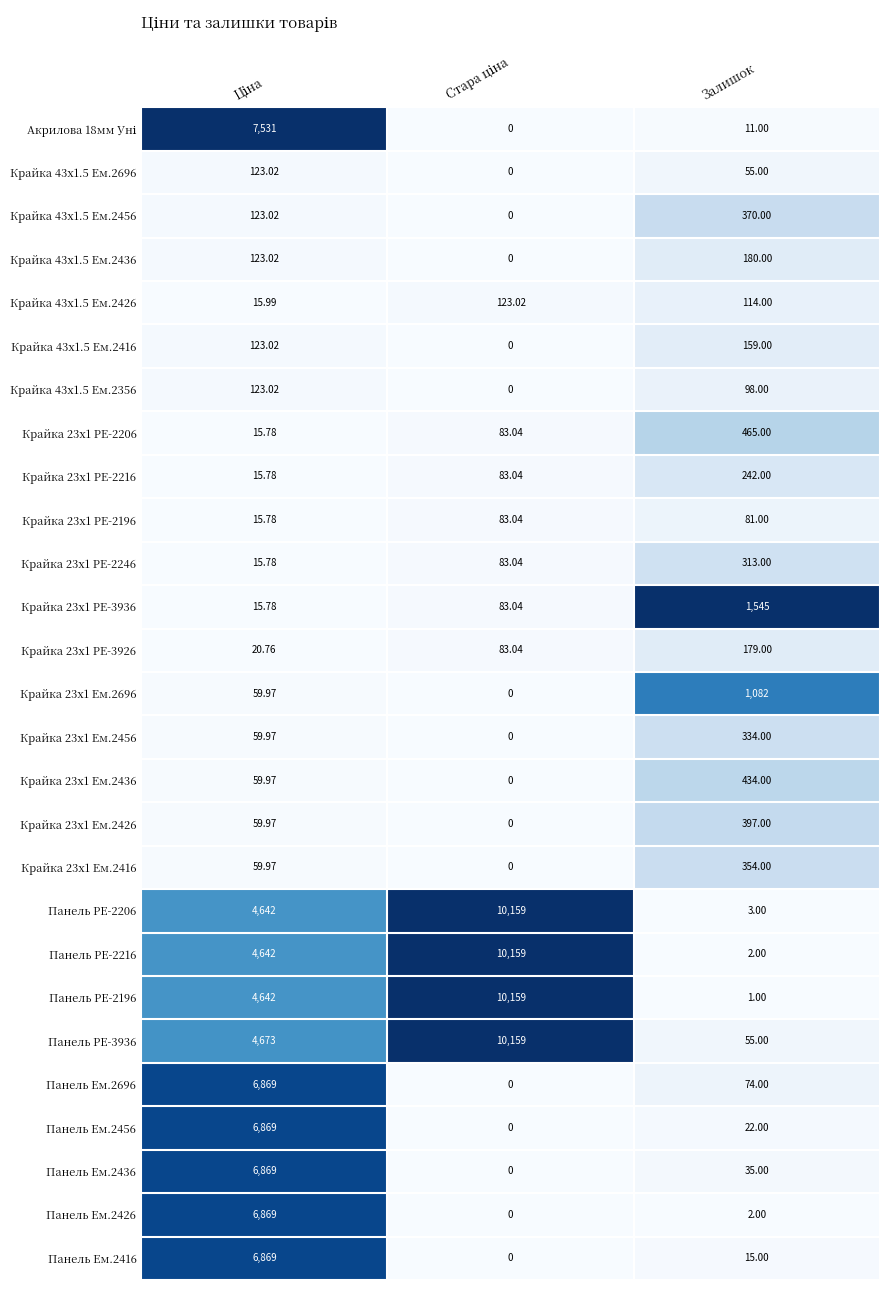

How many positive values does the Панель Ем.2426 series have?

2